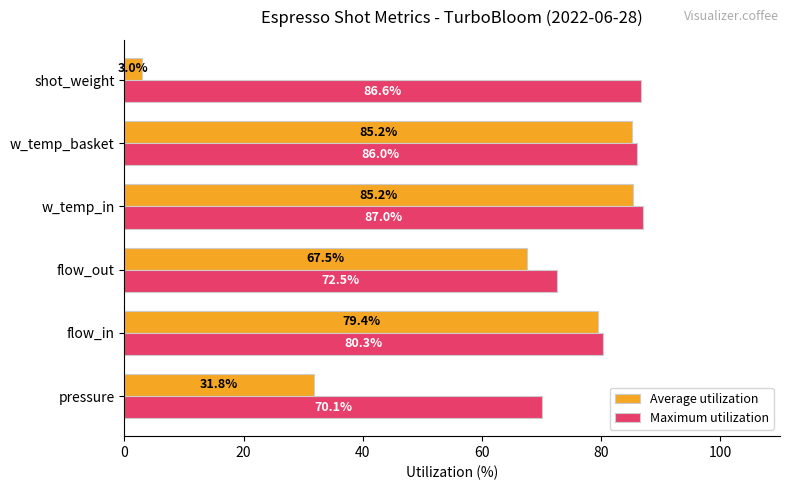

How many values in the Average utilization series are below 79?

3